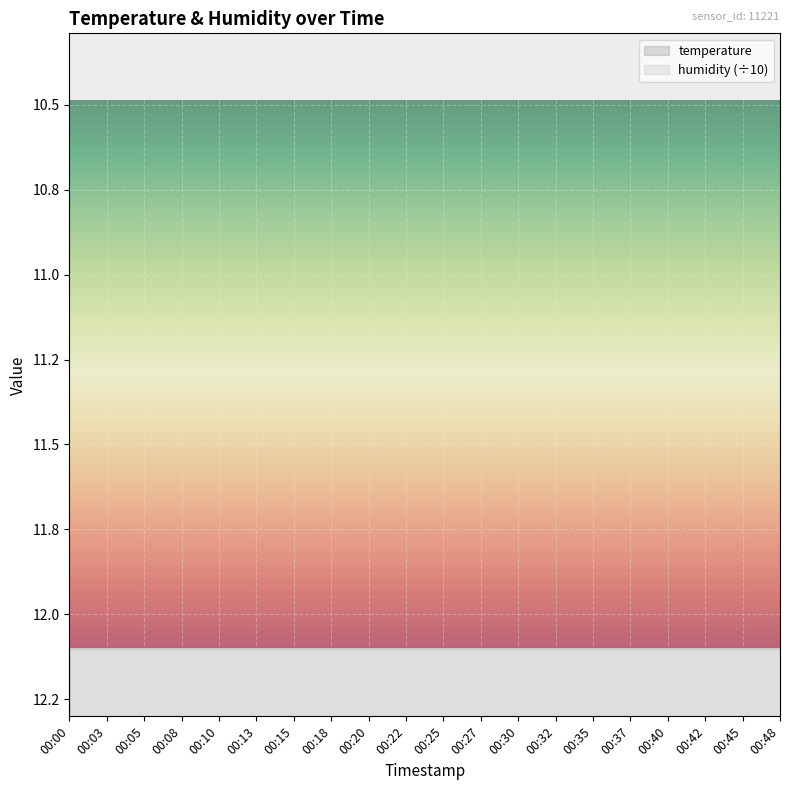

How many lines are shown in the chart?

1